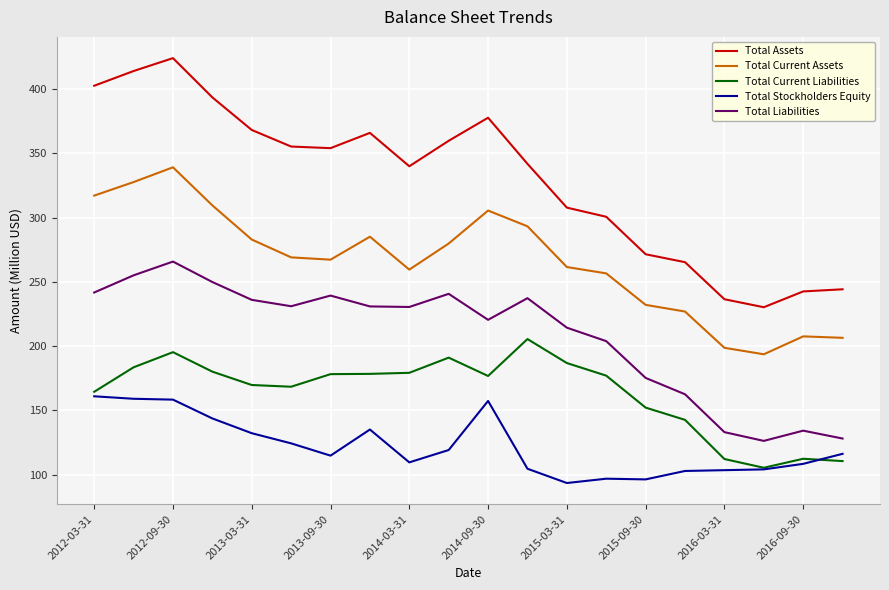

Rank the series by their average value, from highest to lowest.

Total Assets, Total Current Assets, Total Liabilities, Total Current Liabilities, Total Stockholders Equity